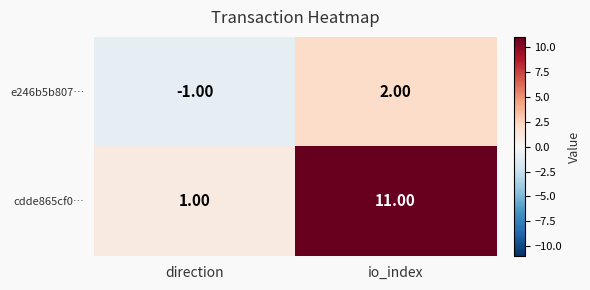

What is the spread (max minus min) of values at io_index?

9